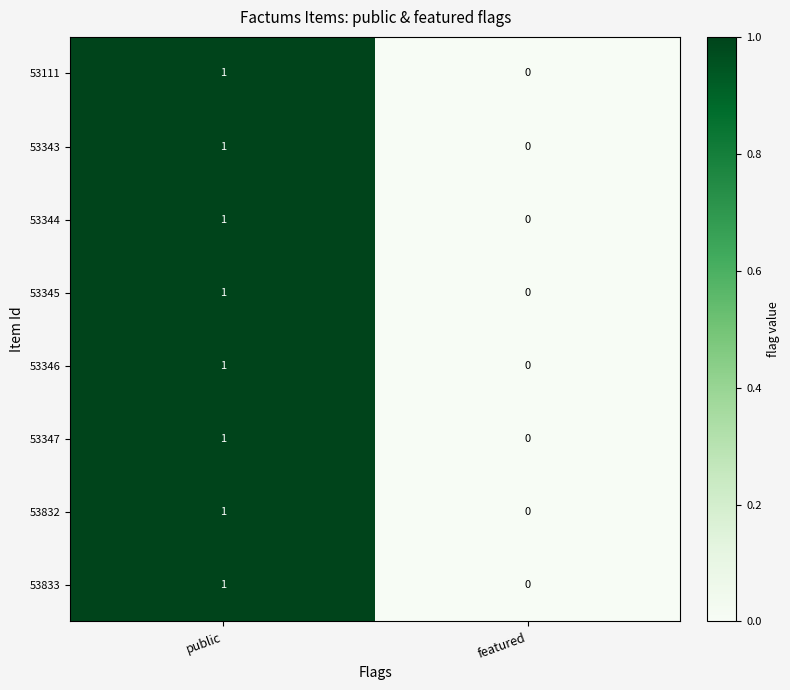

Which label corresponds to the largest value in the chart?

public